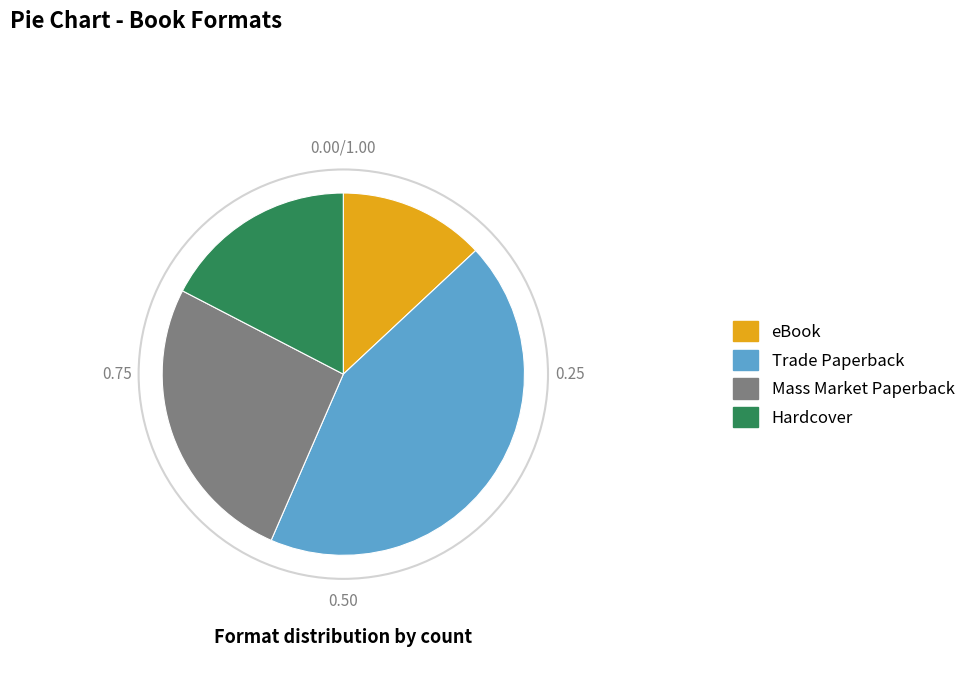

Do Mass Market Paperback and Trade Paperback together represent more than half of the pie?

Yes